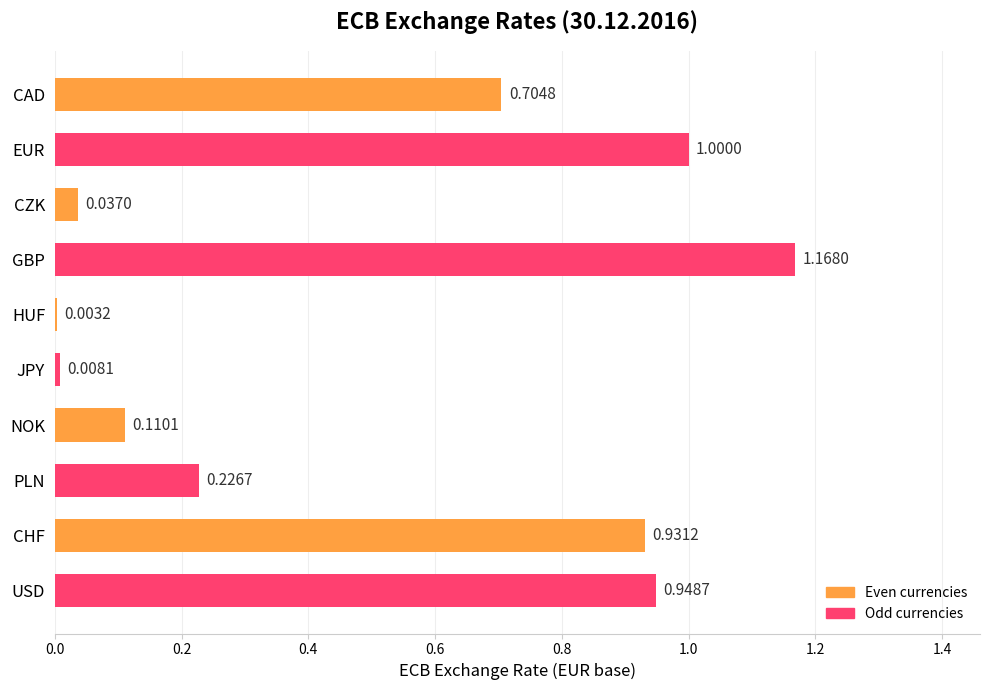

What is the average value?

0.5